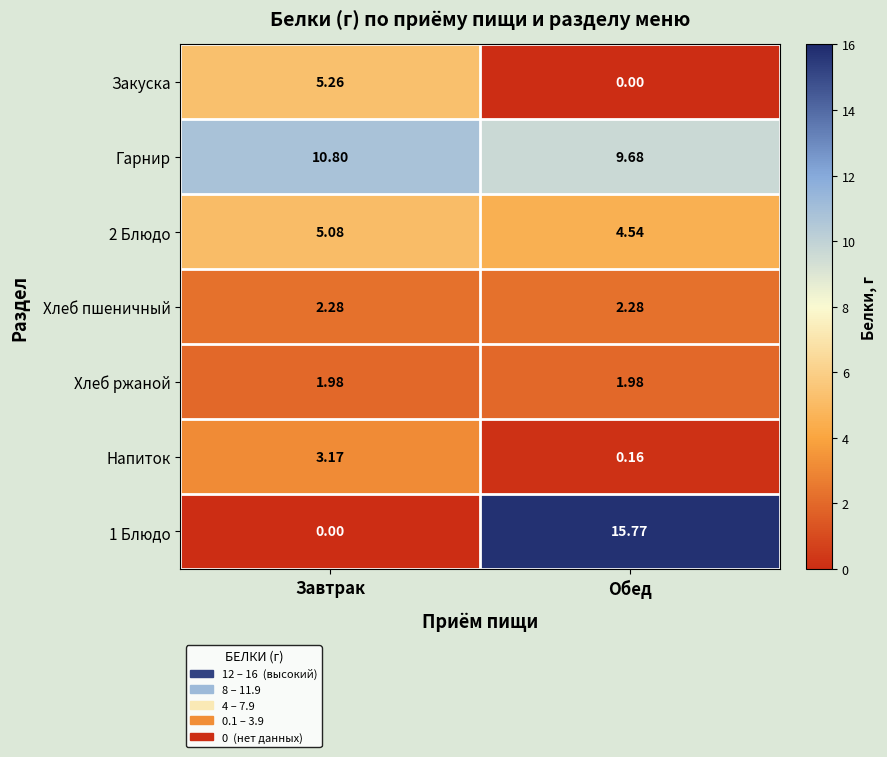

Where is Закуска nearest to the value 2?

Обед